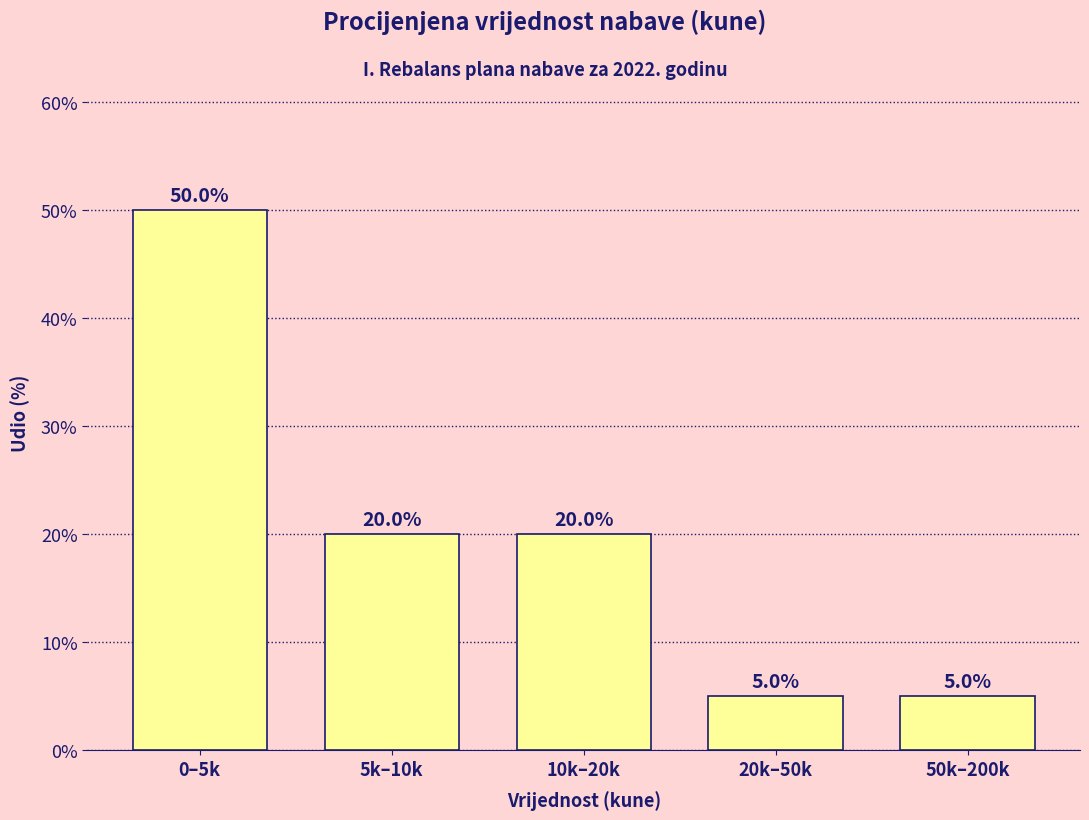

Reading right to left, what are all the values shown in this chart?

50k–200k=5	20k–50k=5	10k–20k=20	5k–10k=20	0–5k=50